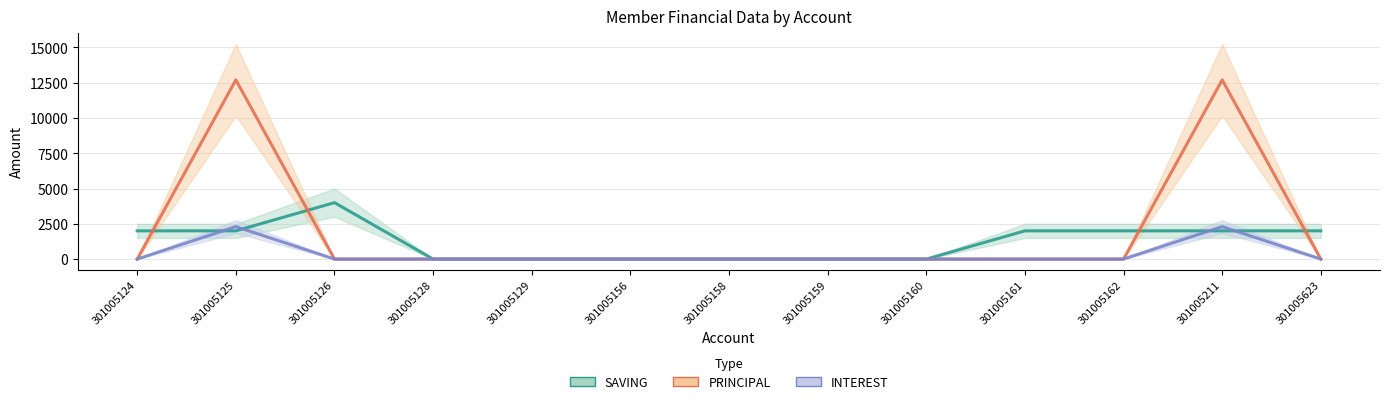

What is the total value across all series at 301005211?

17000